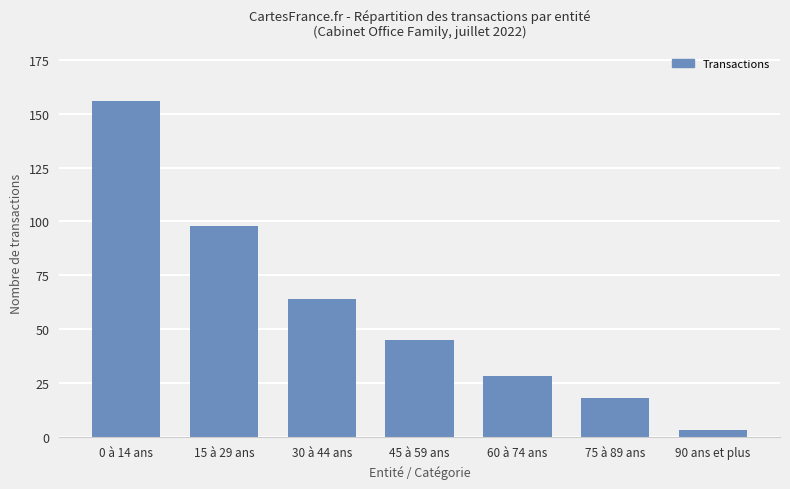

Count the number of data series in this chart.

1